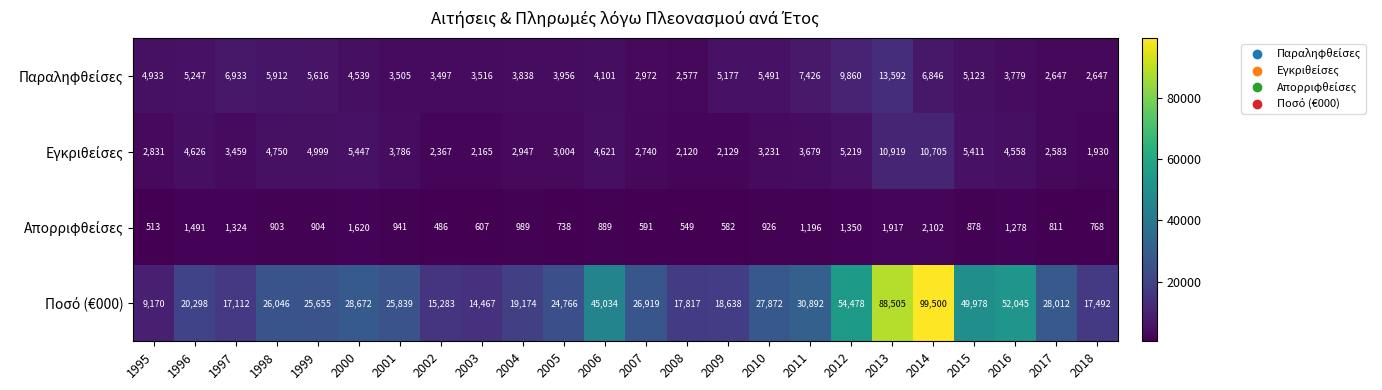

What is the difference between the highest and lowest values at 2014?

97398